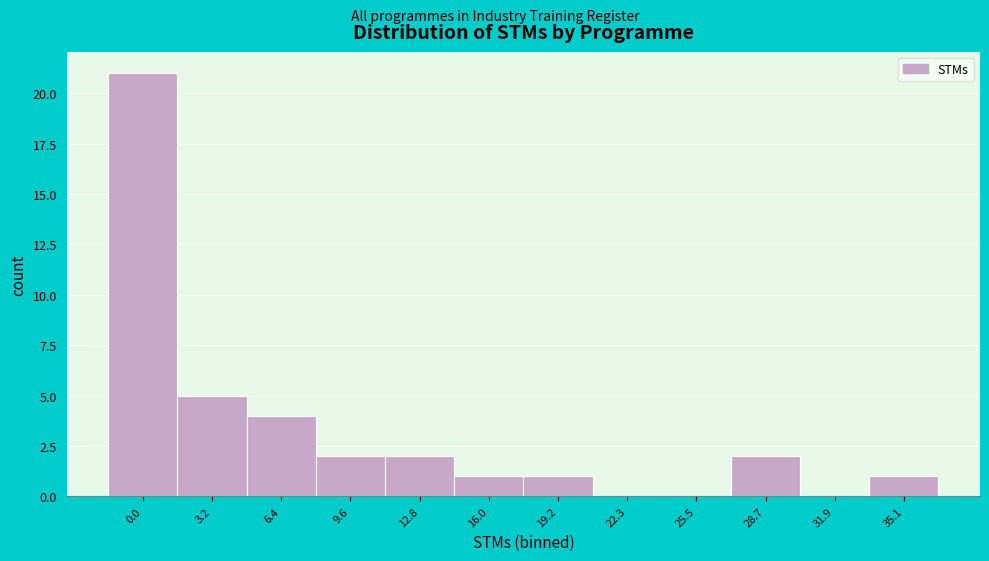

Reading right to left, list all the values displayed in this chart.

35.1=1	31.9=0	28.7=2	25.5=0	22.3=0	19.2=1	16.0=1	12.8=2	9.6=2	6.4=4	3.2=5	0.0=21